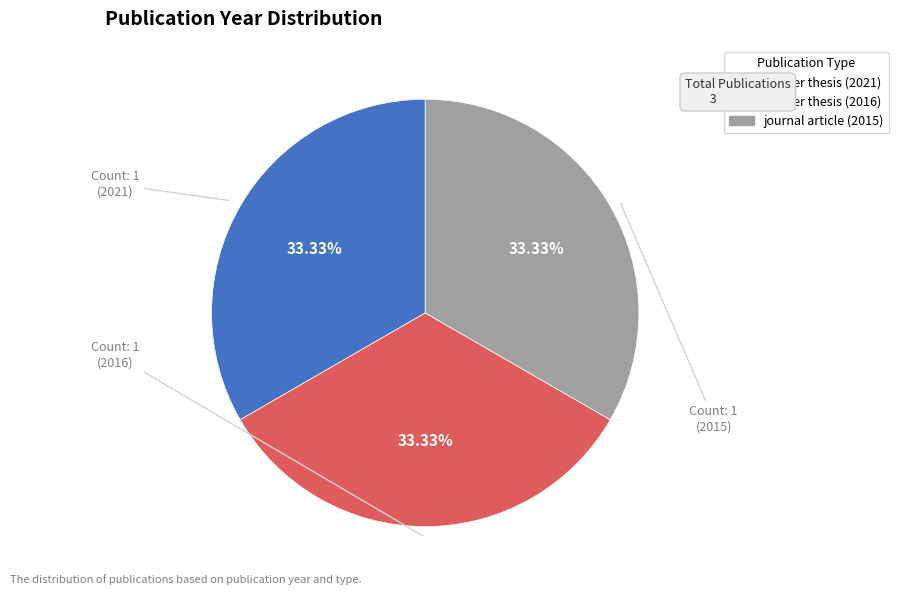

Is it true that master thesis (2021) is 25% of the pie?

False